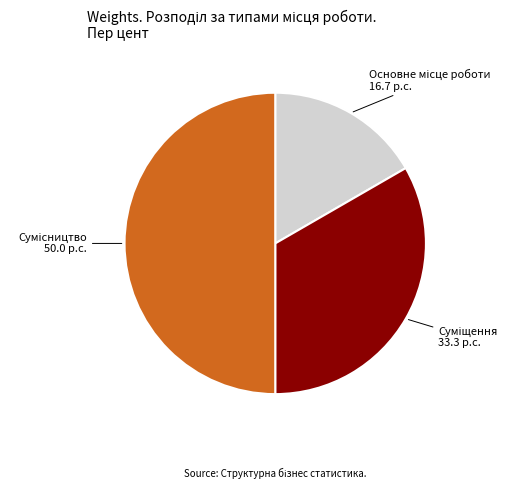

How many segments does this pie chart have?

3